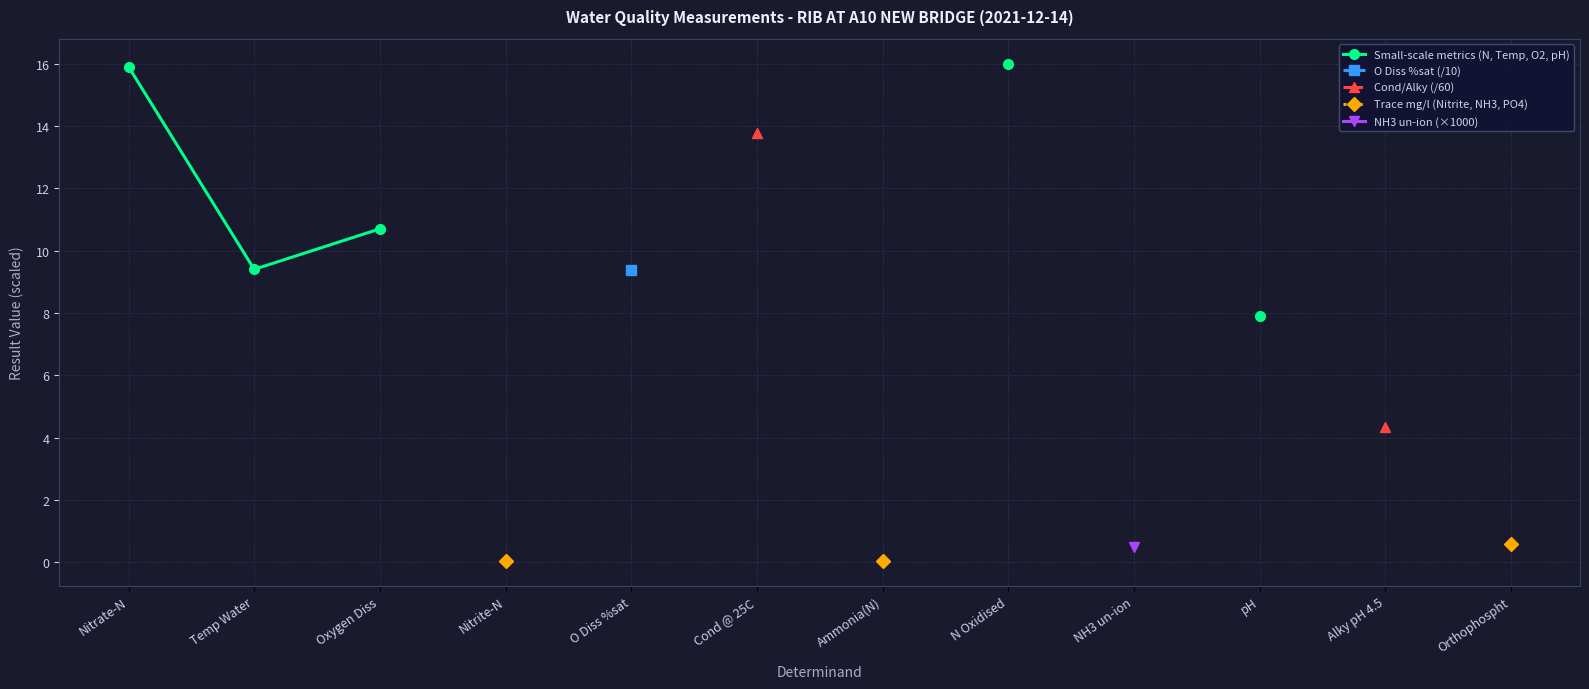

What is the label of the 7th point from the left?

Ammonia(N)